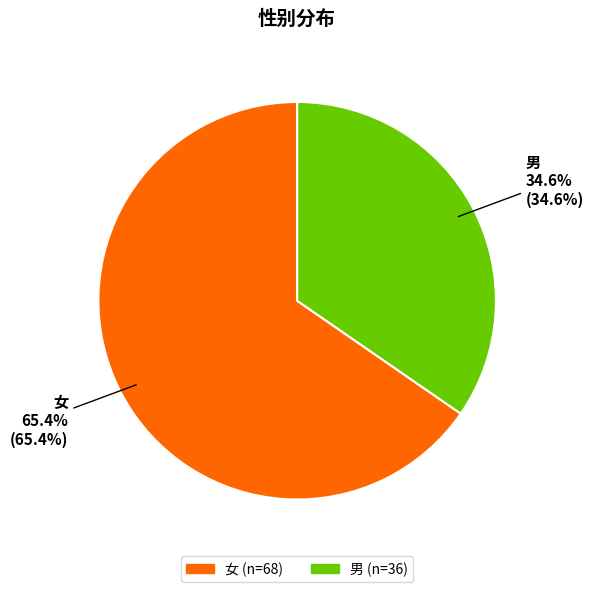

What percentage is the 男 slice, to the nearest percent?

35%